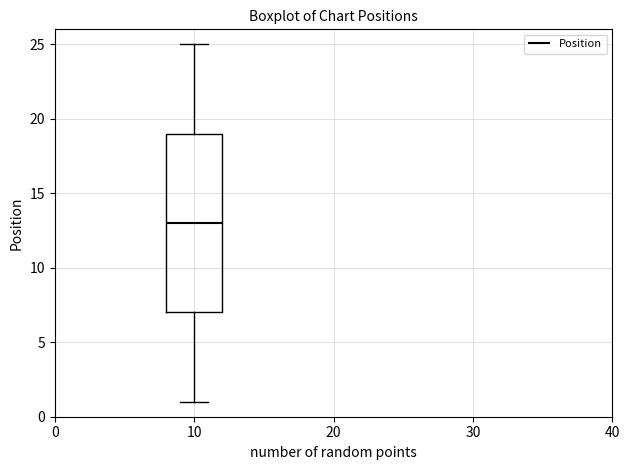

Transcribe this box plot: give where the median line is, the range the box spans, and where the two whiskers end, as read against the y-axis. The values are not printed on the chart, so give them approximately, as read against the axis.

median 13, box 7 to 19, whiskers 1 to 25